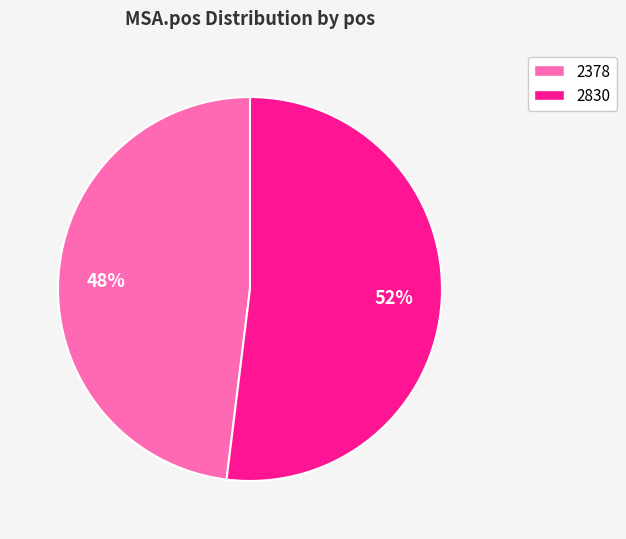

Does 2830 account for over 50% of the chart?

Yes